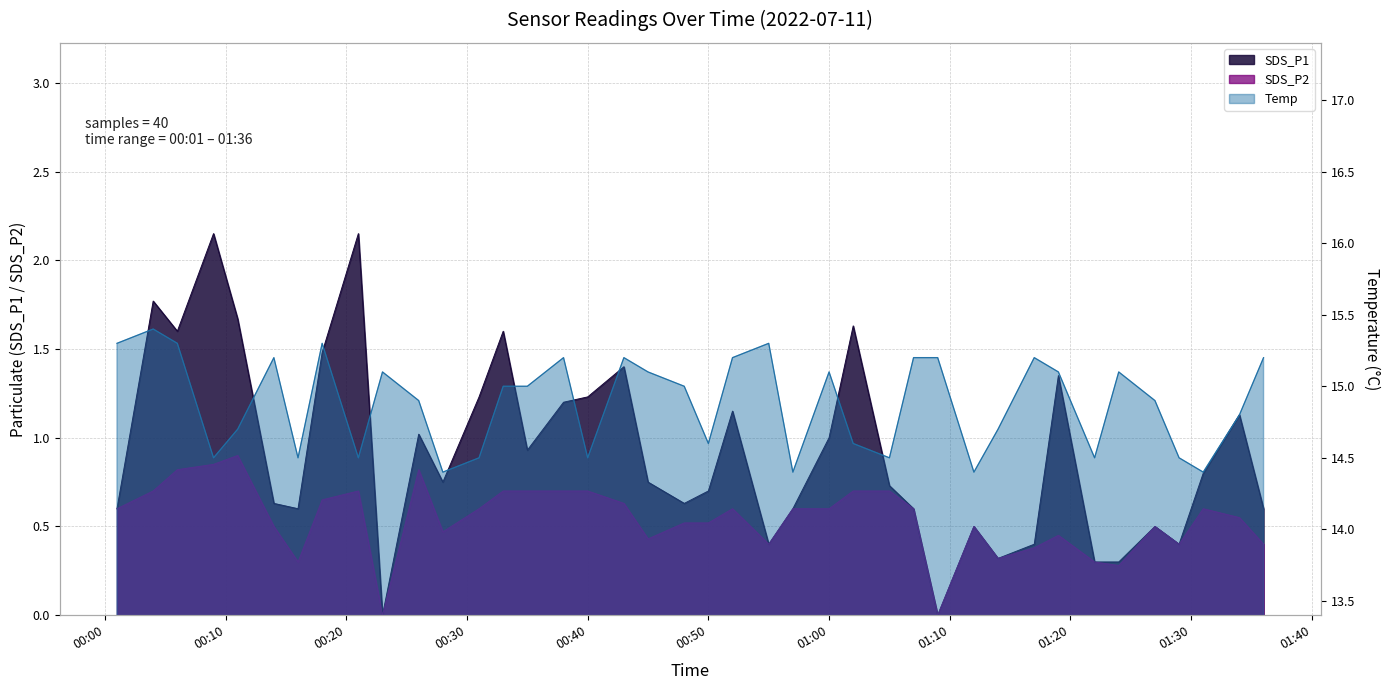

At 2022-07-11 00:33, list the series in order from smallest to largest.

SDS_P2, SDS_P1, Temp